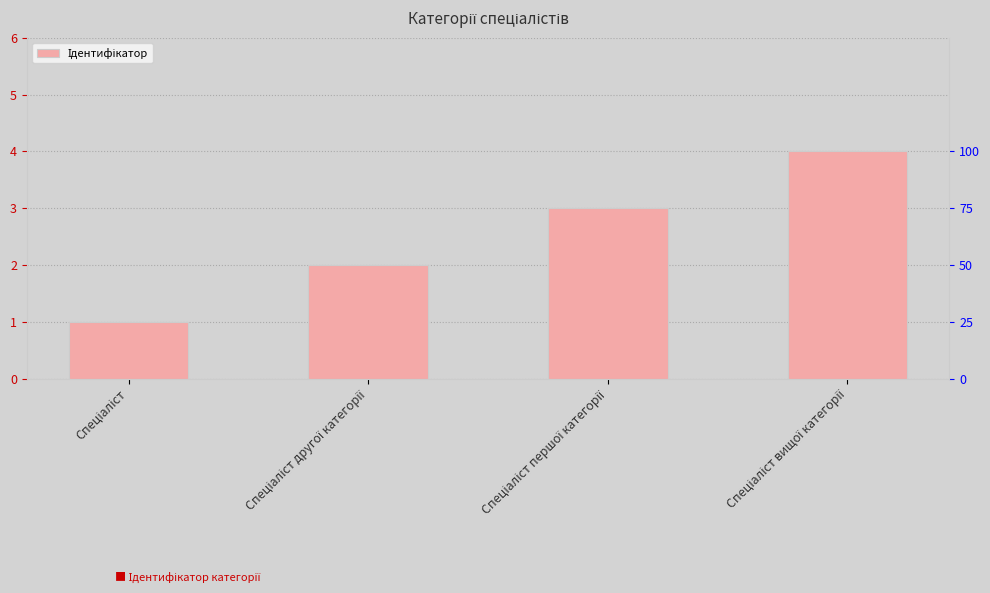

How many values are below 3?

2